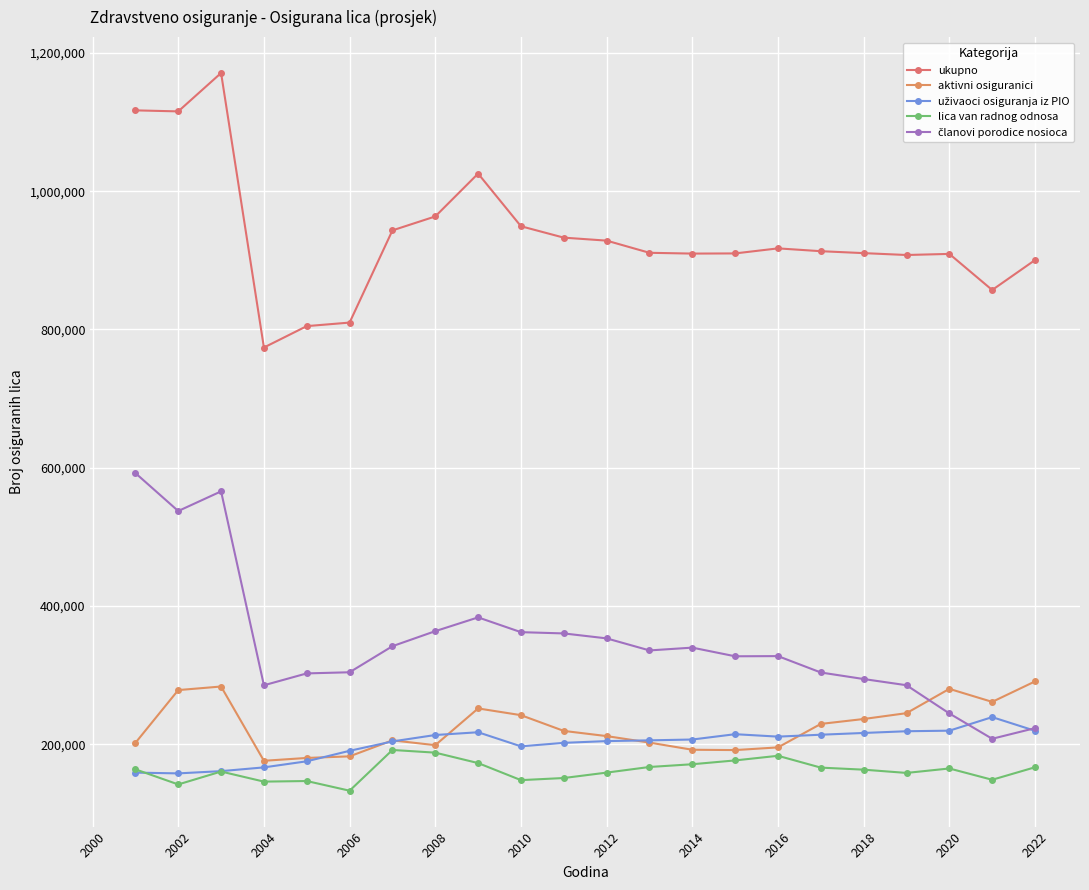

Does the chart have visible grid lines?

Yes